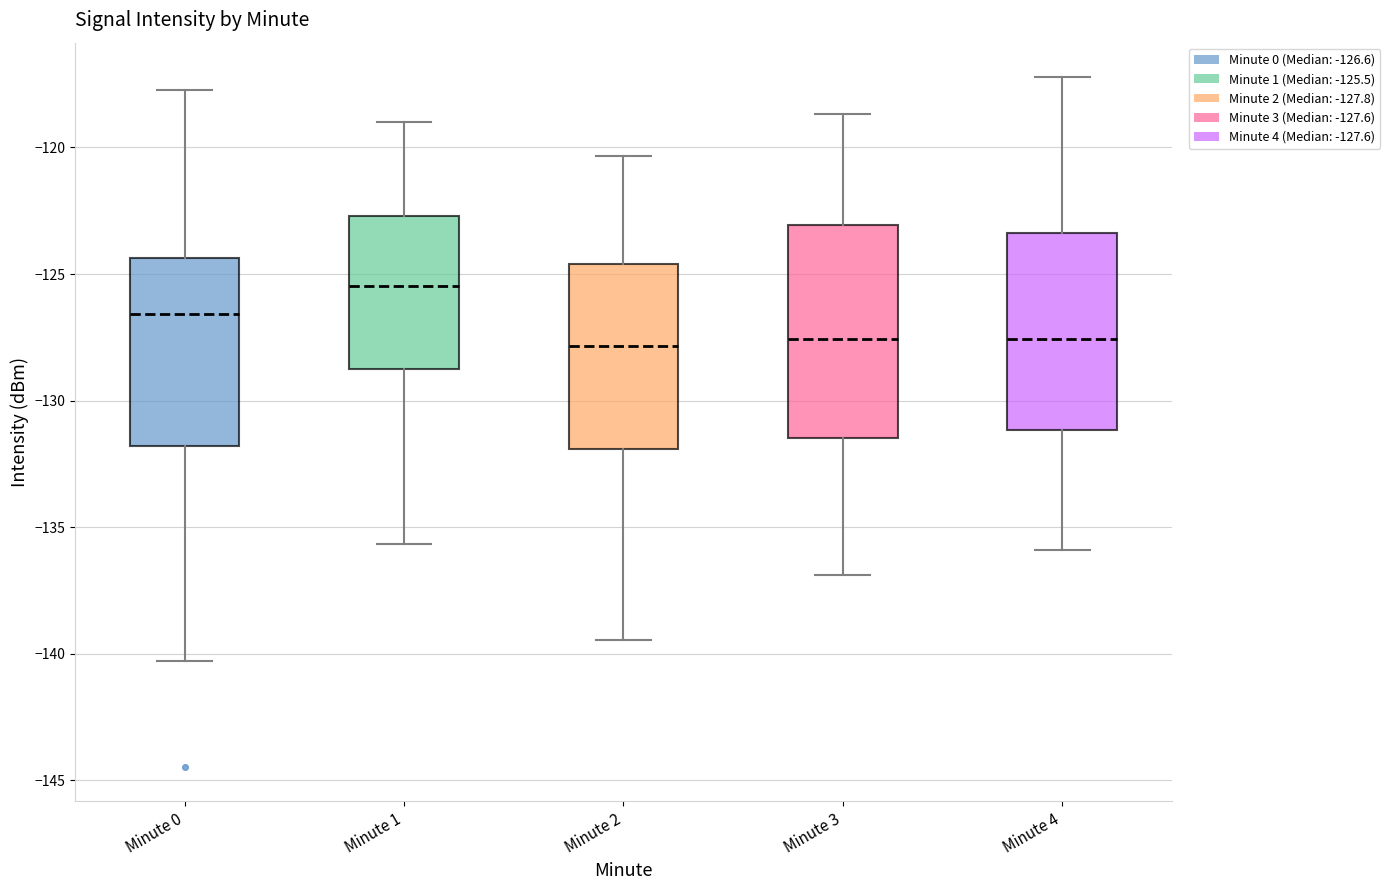

Which box is the tallest, from its lower edge to its upper edge?

Minute 3